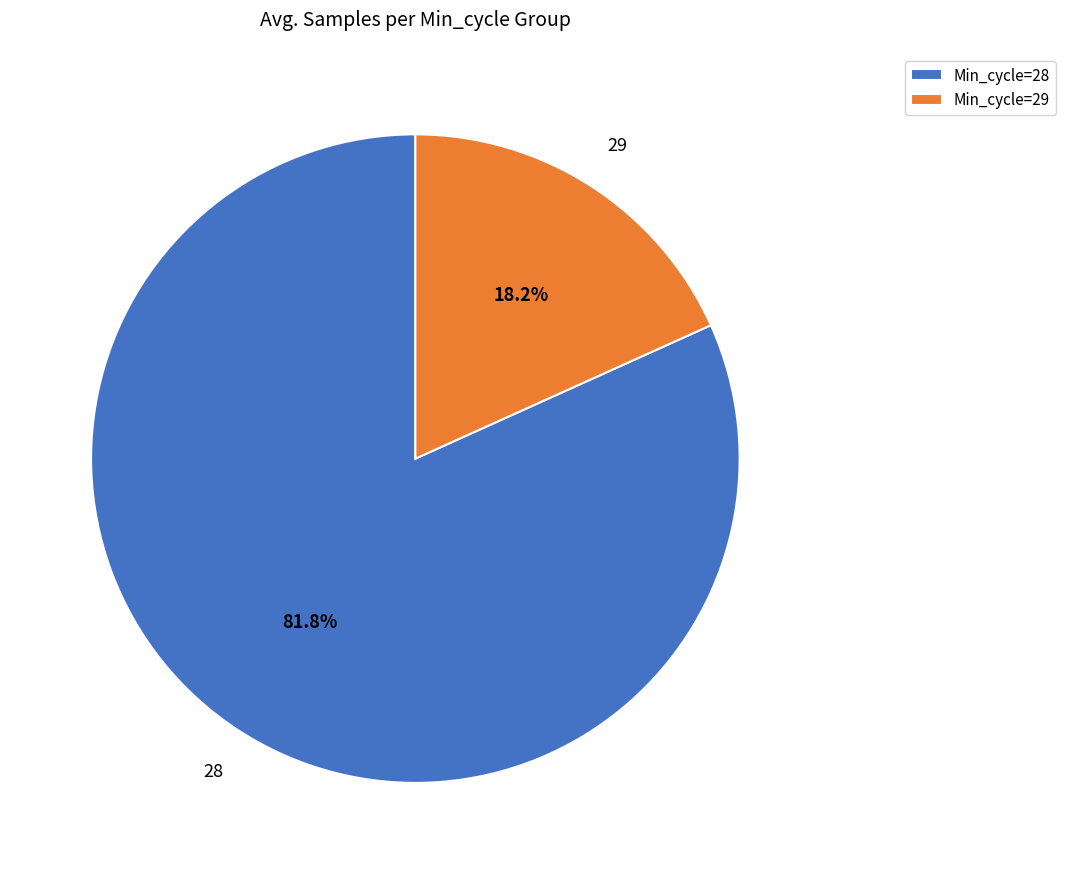

Which category has the smallest portion of the pie?

Min_cycle=29